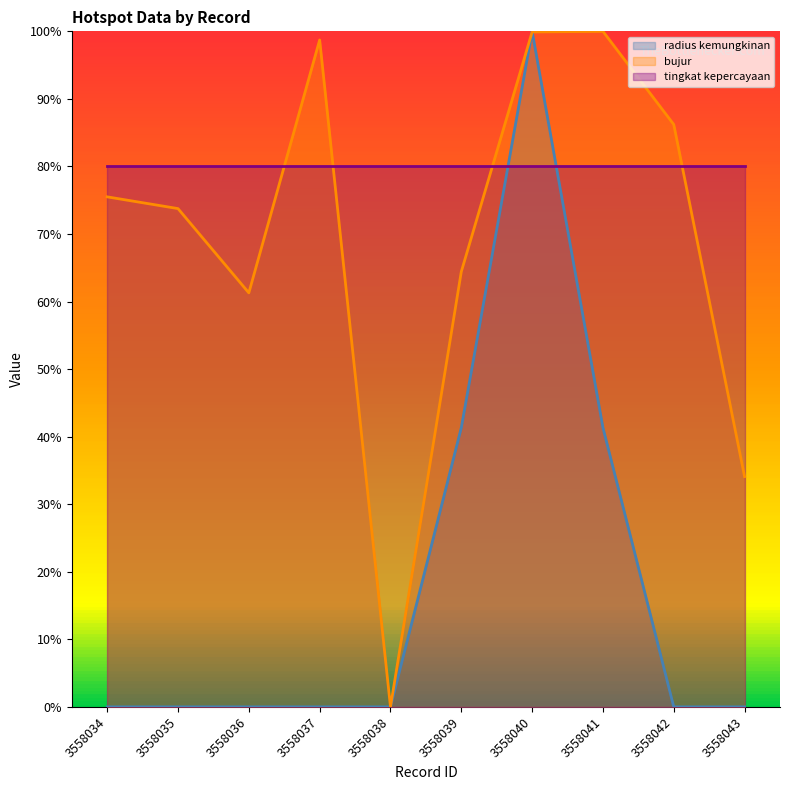

Between which two adjacent categories do bujur and radius kemungkinan first intersect?

3558039 and 3558040